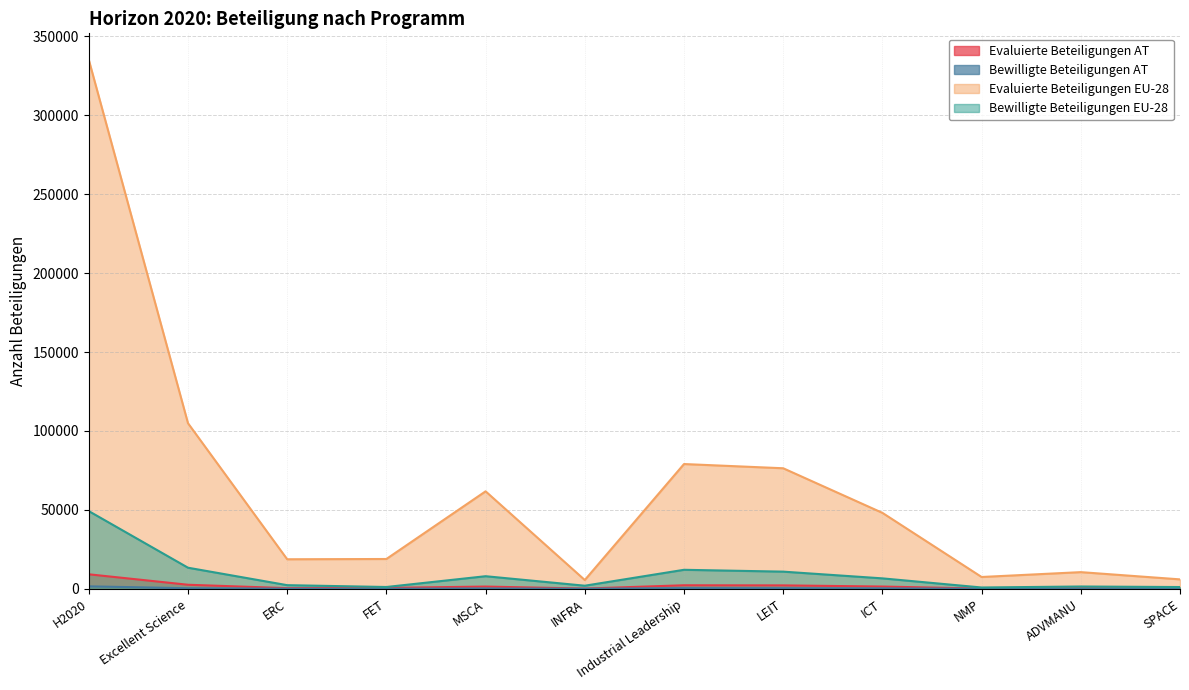

Reading right to left, list all the values displayed in this chart.

Evaluierte Beteiligungen AT: 173	317	134	1429	2159	2232	147	1416	587	411	2561	9185
Bewilligte Beteiligungen AT: 24	45	29	261	382	415	35	208	44	71	358	1551
Evaluierte Beteiligungen EU-28: 5968	10555	7481	48122	76378	79050	5560	61766	18883	18714	104923	335213
Bewilligte Beteiligungen EU-28: 1112	1453	827	6607	10870	12038	1953	7973	1137	2298	13361	49229